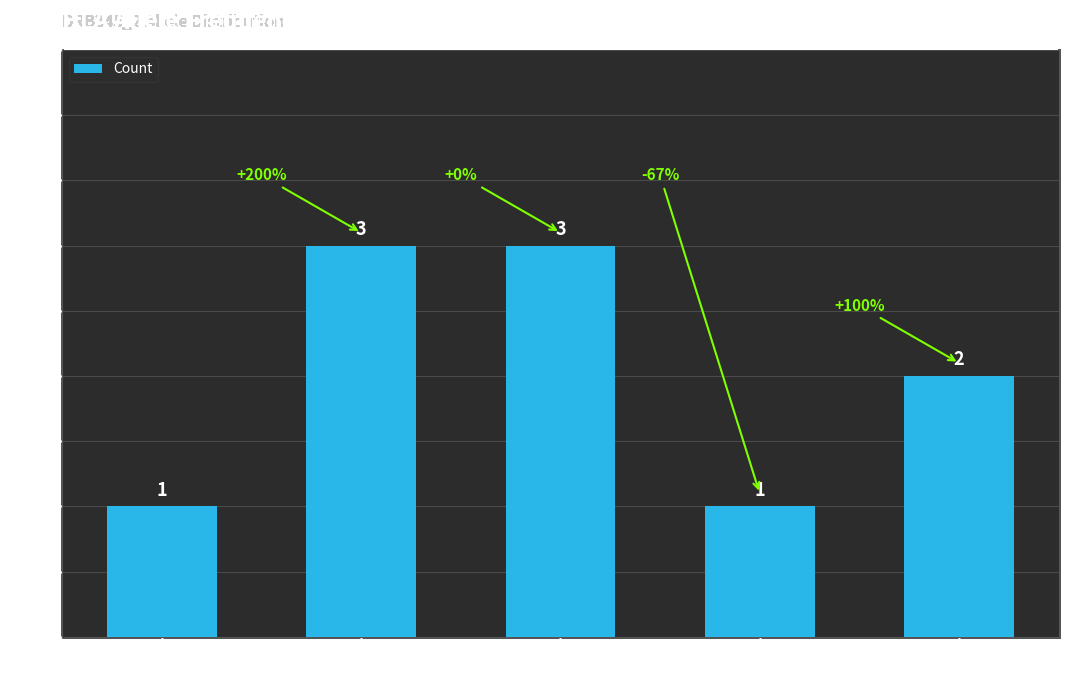

Is it true that the value at DRB4*01:01 is 1?

False